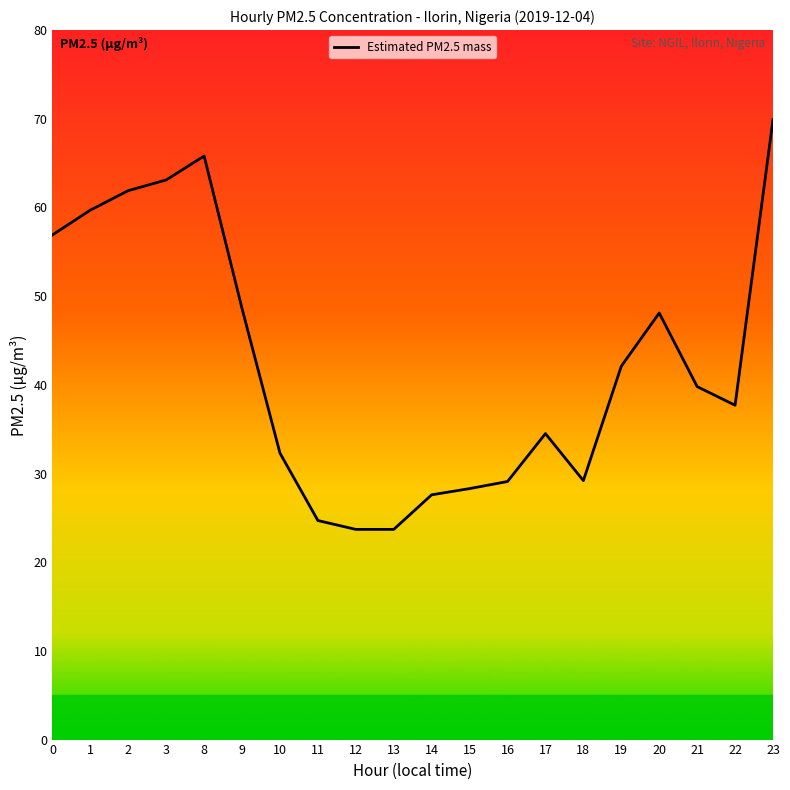

Where is the data nearest to the value 46?

20